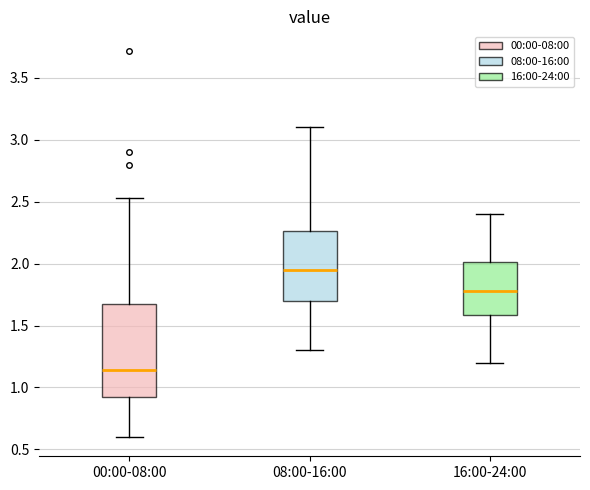

Reading left to right, read every box against the y-axis: the position of its median line, the range the box covers, and the ends of its whiskers. The values are not printed on the chart, so give them approximately, as read against the axis.

00:00-08:00: median 1.15, box 0.90 to 1.65, whiskers 0.60 to 2.55
08:00-16:00: median 1.95, box 1.70 to 2.25, whiskers 1.30 to 3.10
16:00-24:00: median 1.80, box 1.60 to 2.00, whiskers 1.20 to 2.40